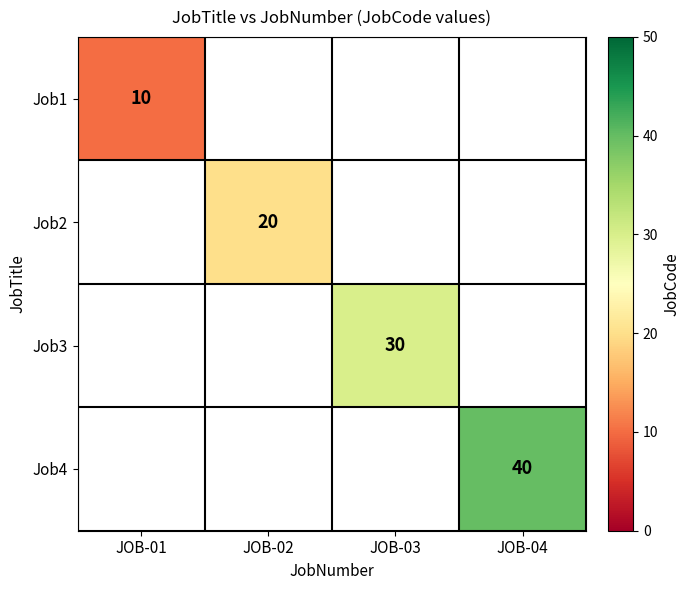

Is the value of Job2 at JOB-02 greater than the value of Job1 at JOB-01?

Yes